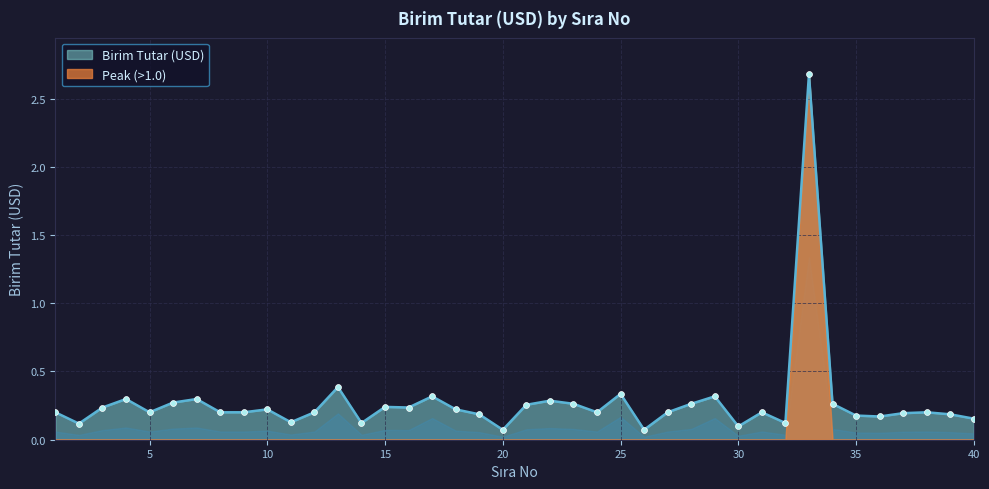

Which has a higher value, 6 or 34?

6